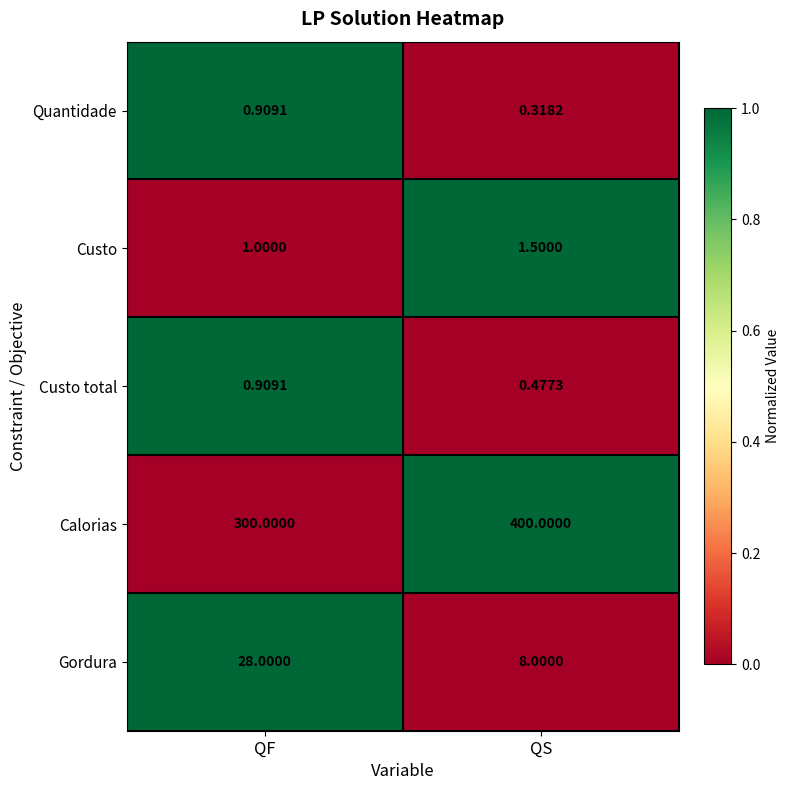

Which category has the lowest value across all series?

QS